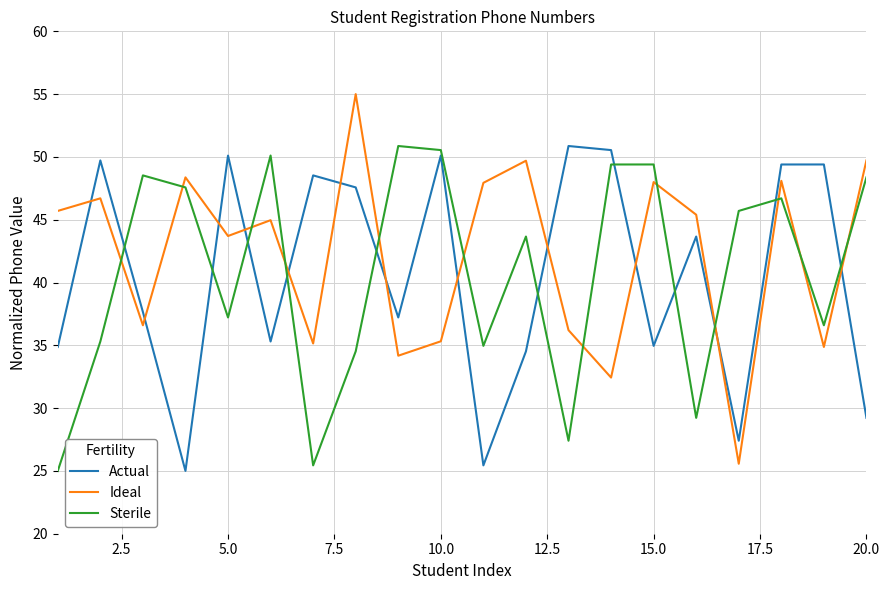

Which series has the widest spread of values?

Ideal